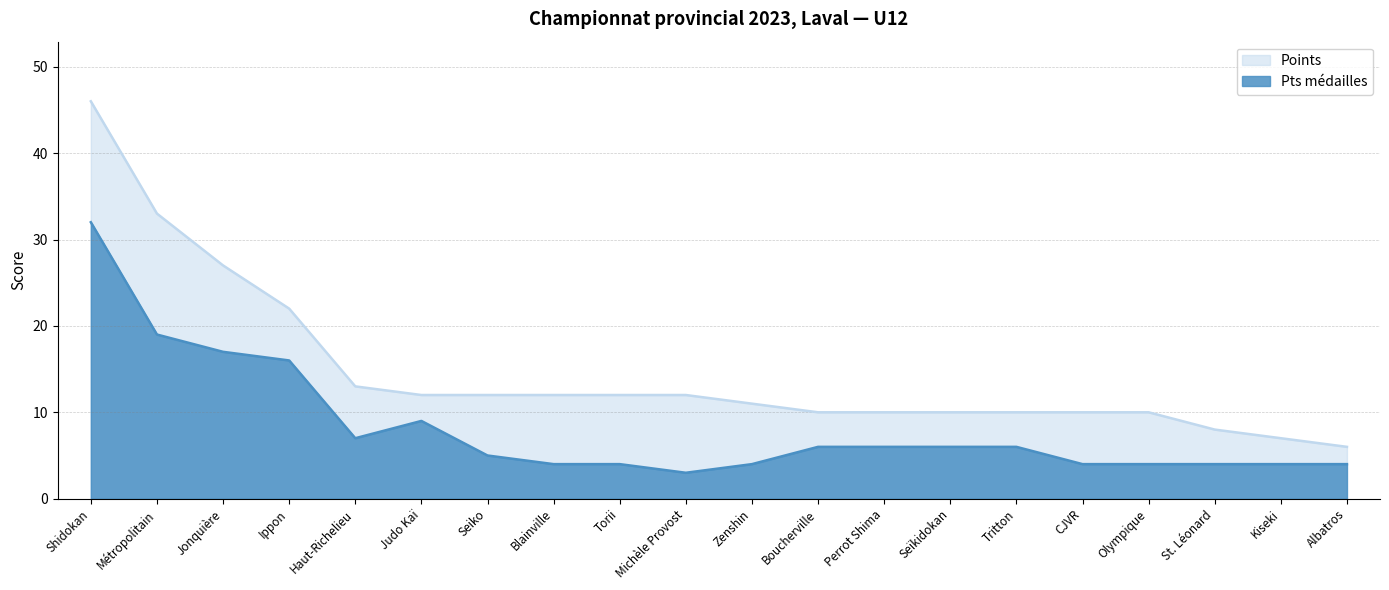

Is the value of Points at Albatros greater than the value of Pts médailles at Seïkidokan?

No